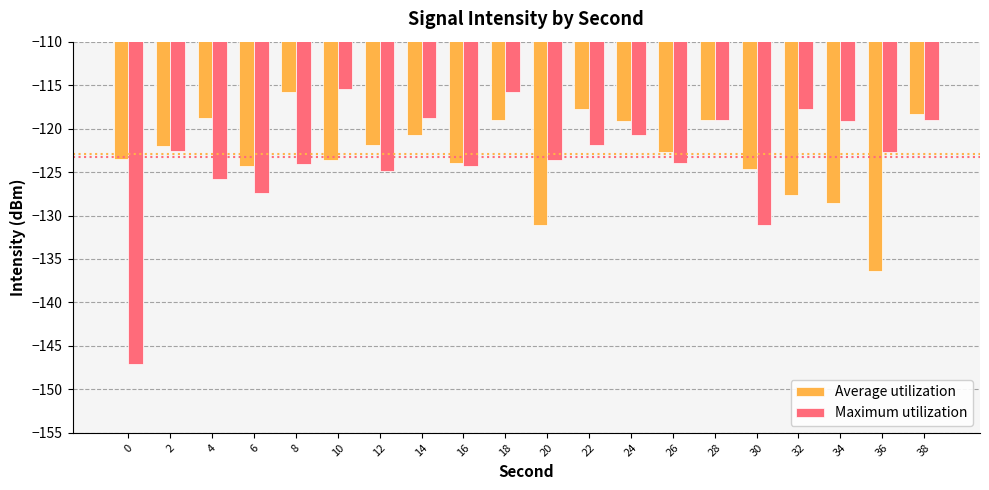

Is the value of Average utilization at 30 greater than the value of Maximum utilization at 32?

No